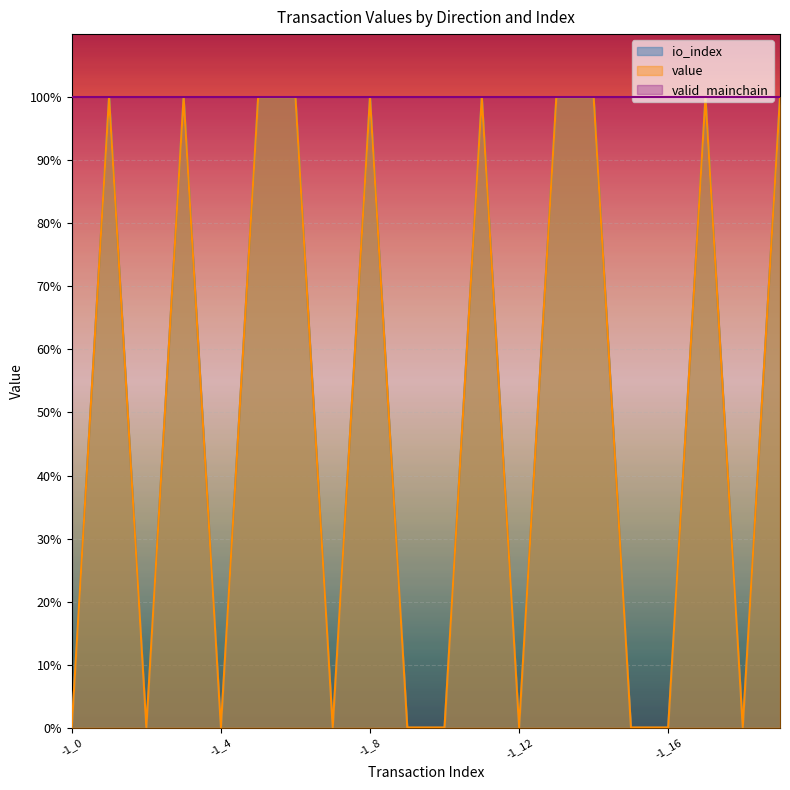

Which series has the largest range (max minus min)?

io_index